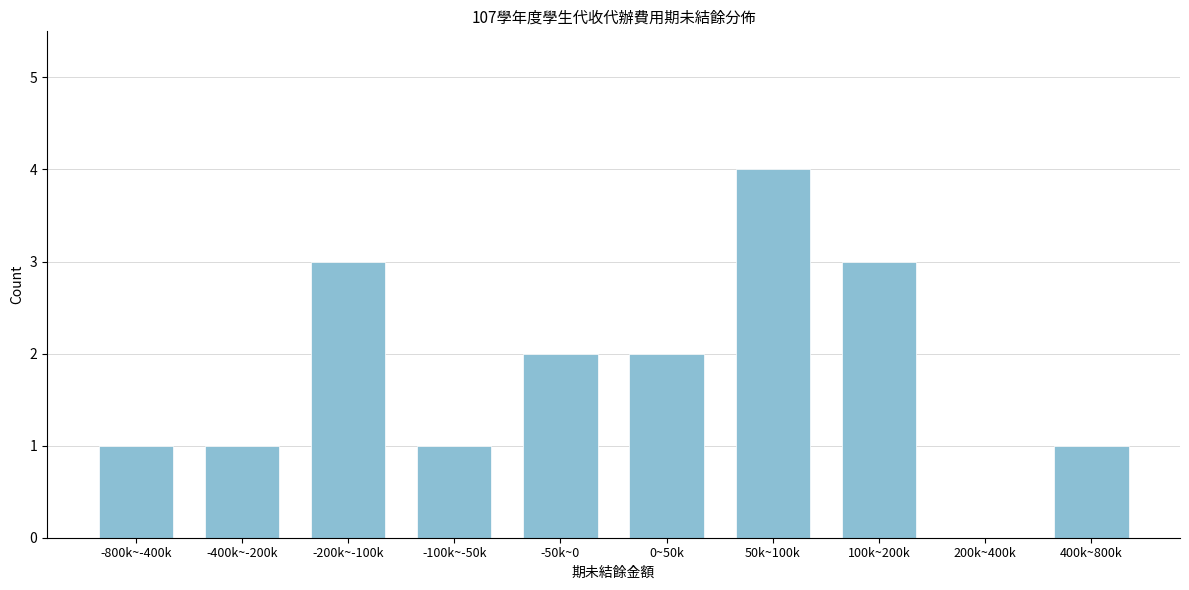

Reading left to right, what are all the values shown in this chart?

-800k~-400k=1	-400k~-200k=1	-200k~-100k=3	-100k~-50k=1	-50k~0=2	0~50k=2	50k~100k=4	100k~200k=3	200k~400k=0	400k~800k=1